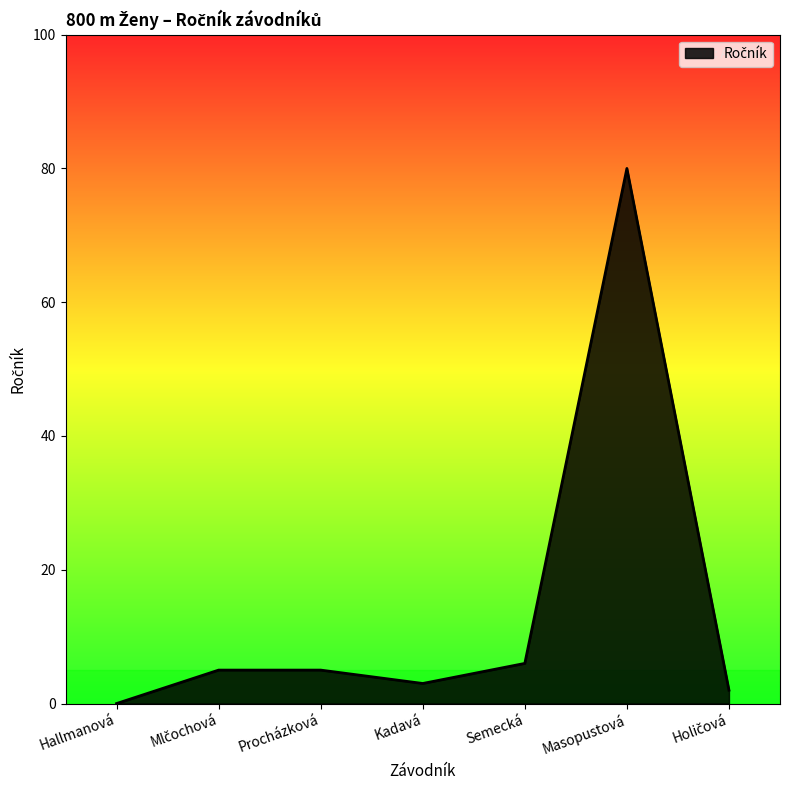

What position from the right is Procházková?

5